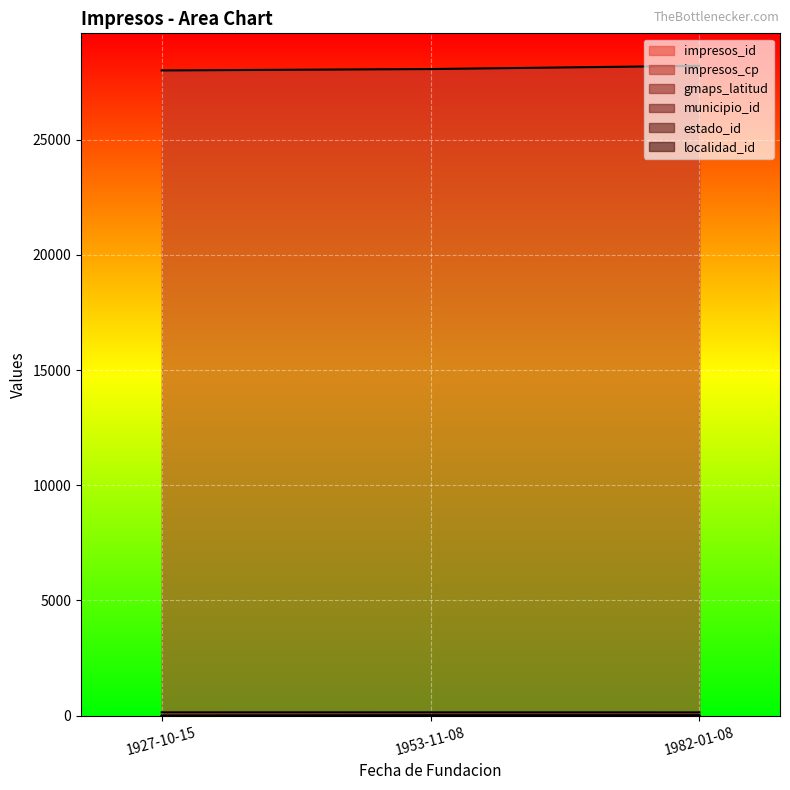

The municipio_id series shows 2.0 at 1953-11-08. True or false?

True